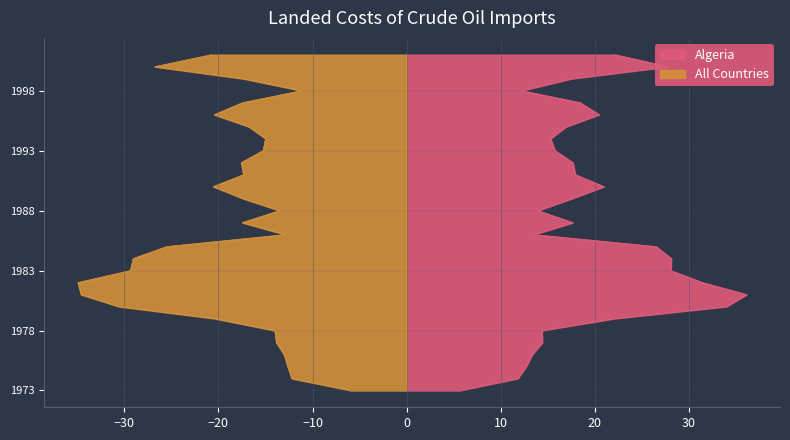

What is the sum of the Algeria values at 1976 and 1978?

27.7